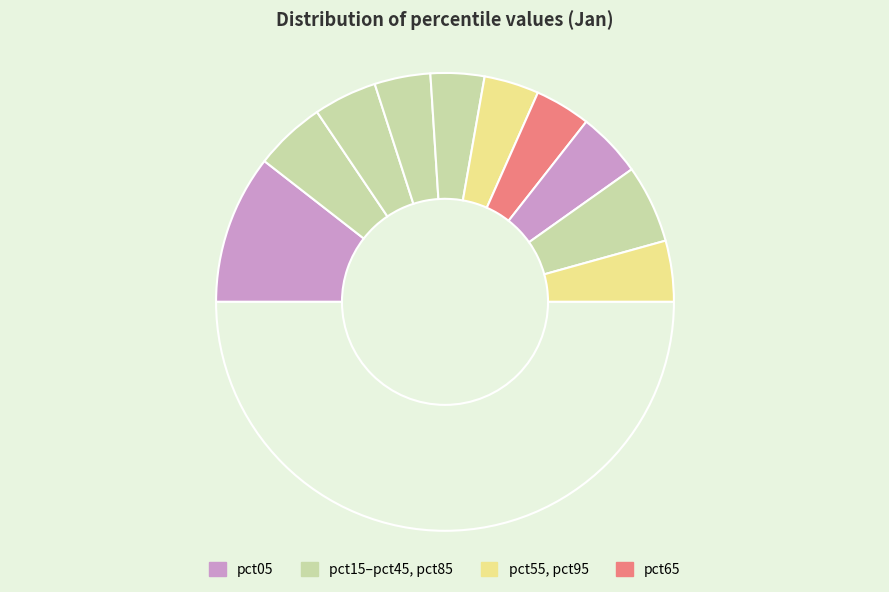

Count the number of slices in the pie.

11